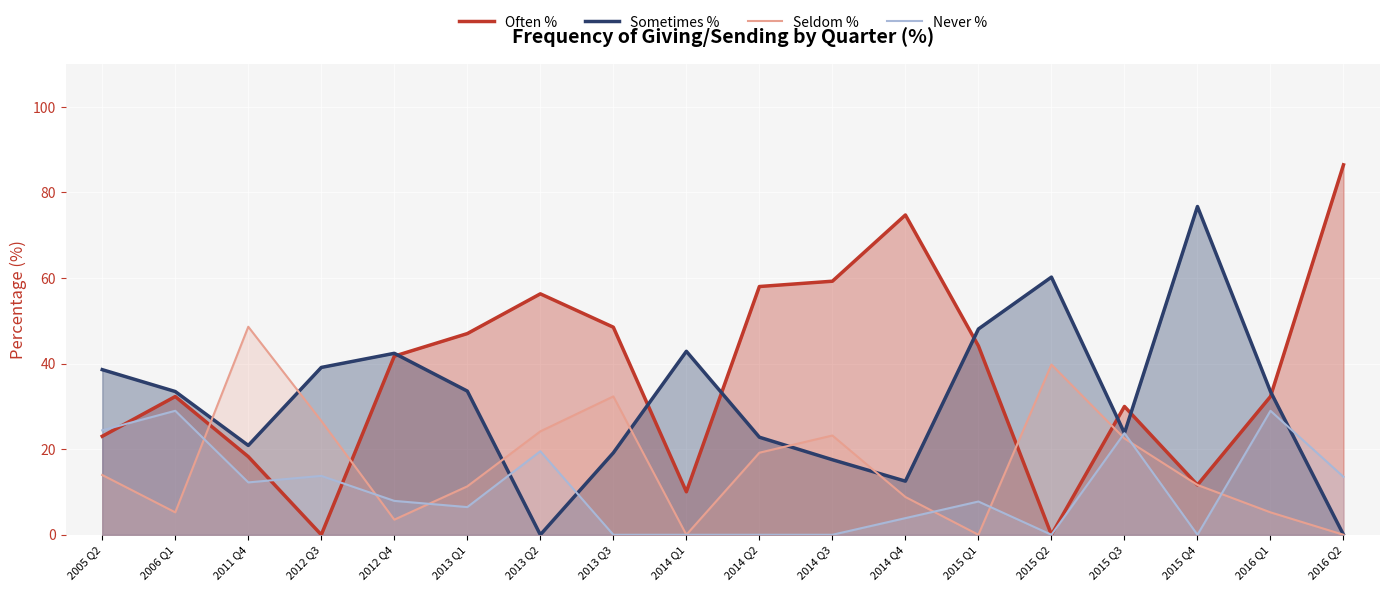

At 2014 Q4, list the series in order from largest to smallest.

Often %, Sometimes %, Seldom %, Never %